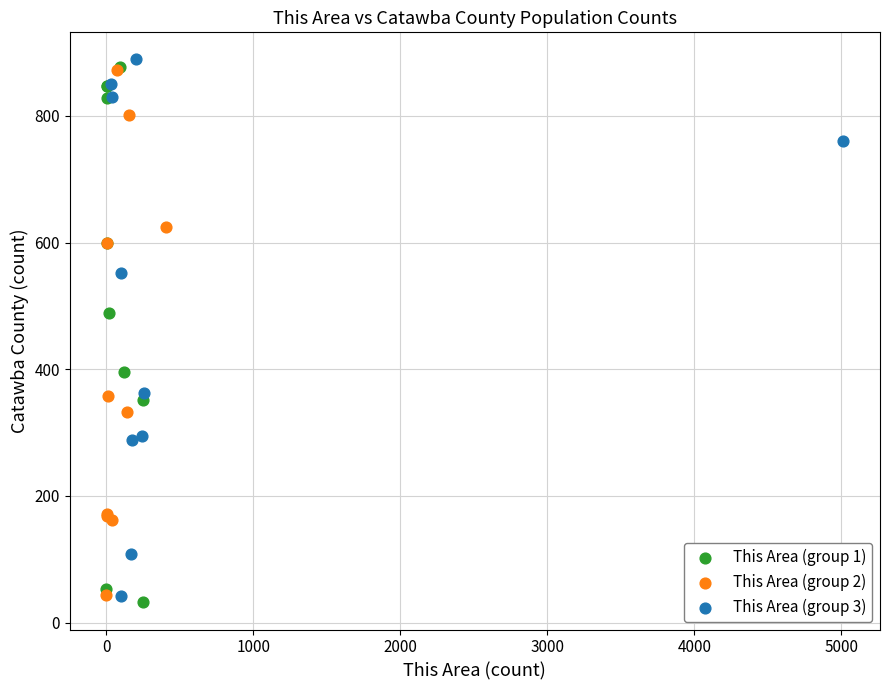

Which series reaches the maximum Y coordinate?

This Area (group 3)